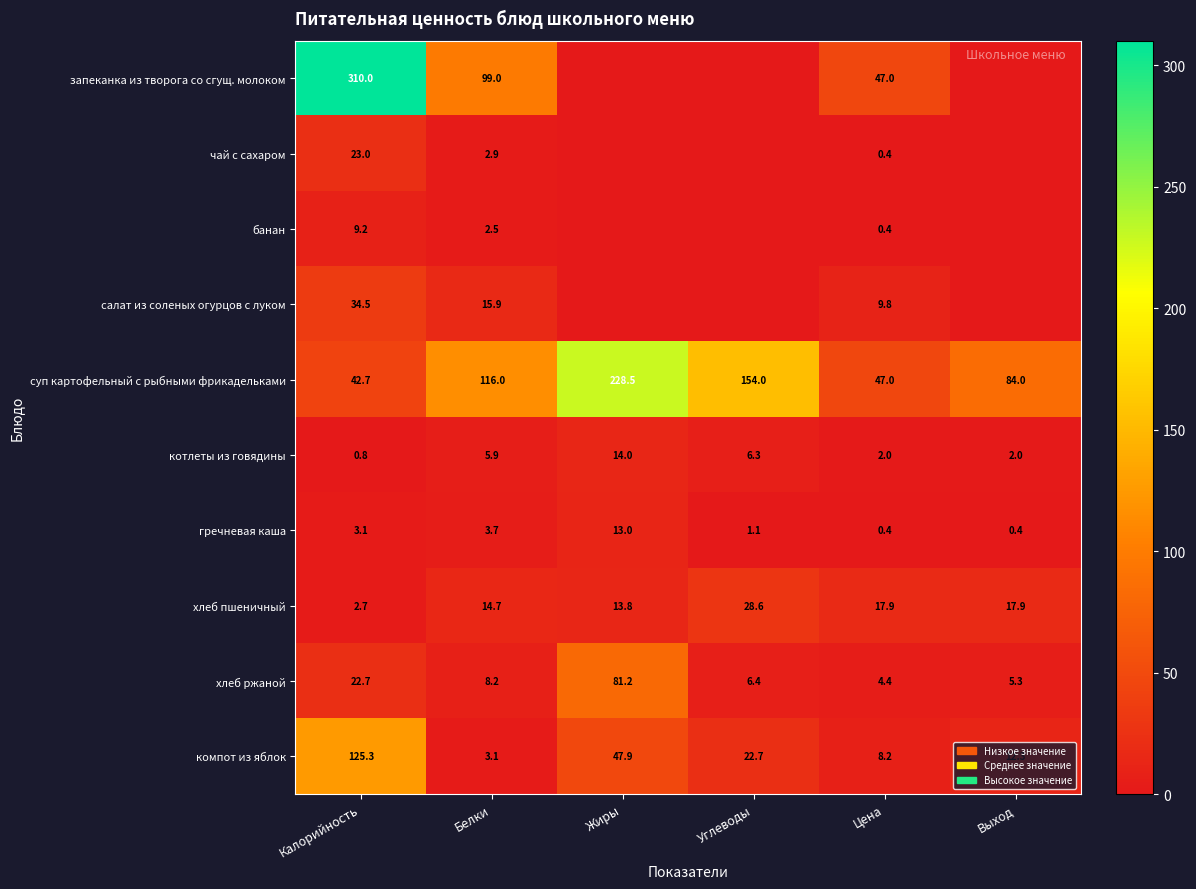

What is the sum of the чай с сахаром values at Белки and Калорийность?

25.9